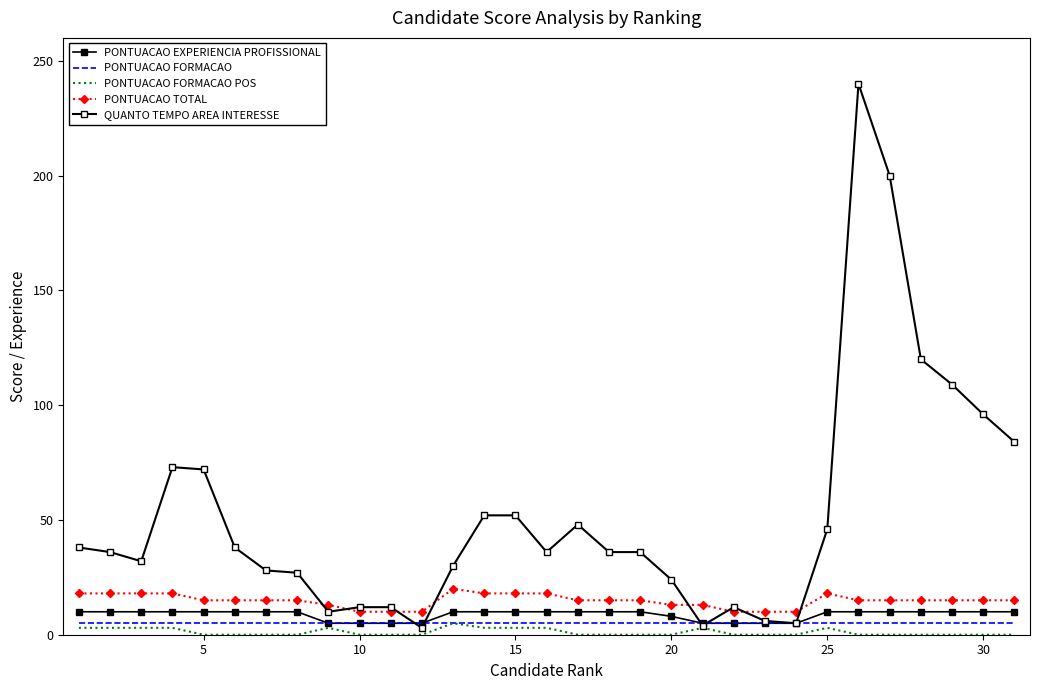

True or false: PONTUACAO FORMACAO POS and QUANTO TEMPO AREA INTERESSE intersect in this chart.

False